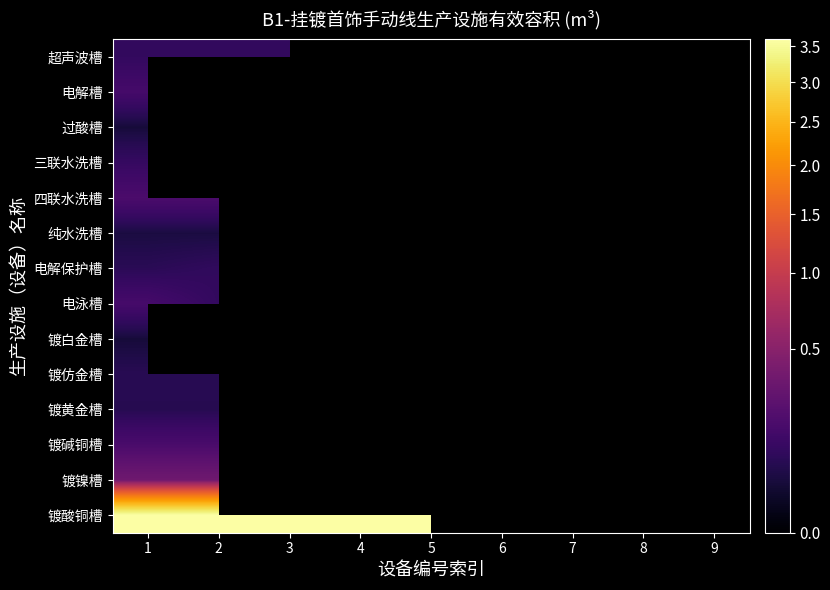

At 6, list the series in order from smallest to largest.

超声波槽, 电解槽, 过酸槽, 三联水洗槽, 四联水洗槽, 纯水洗槽, 电解保护槽, 电泳槽, 镀白金槽, 镀黄金槽, 镀碱铜槽, 镀镍槽, 镀酸铜槽, 镀仿金槽